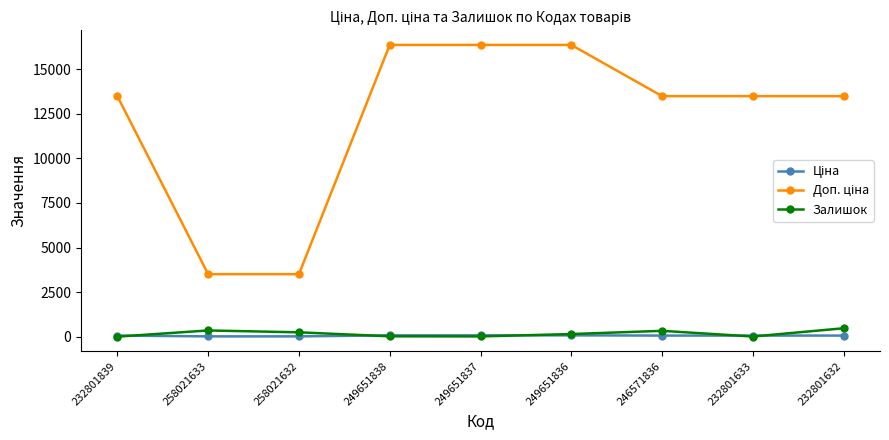

The Залишок series shows 19.0 at 249651838. True or false?

True